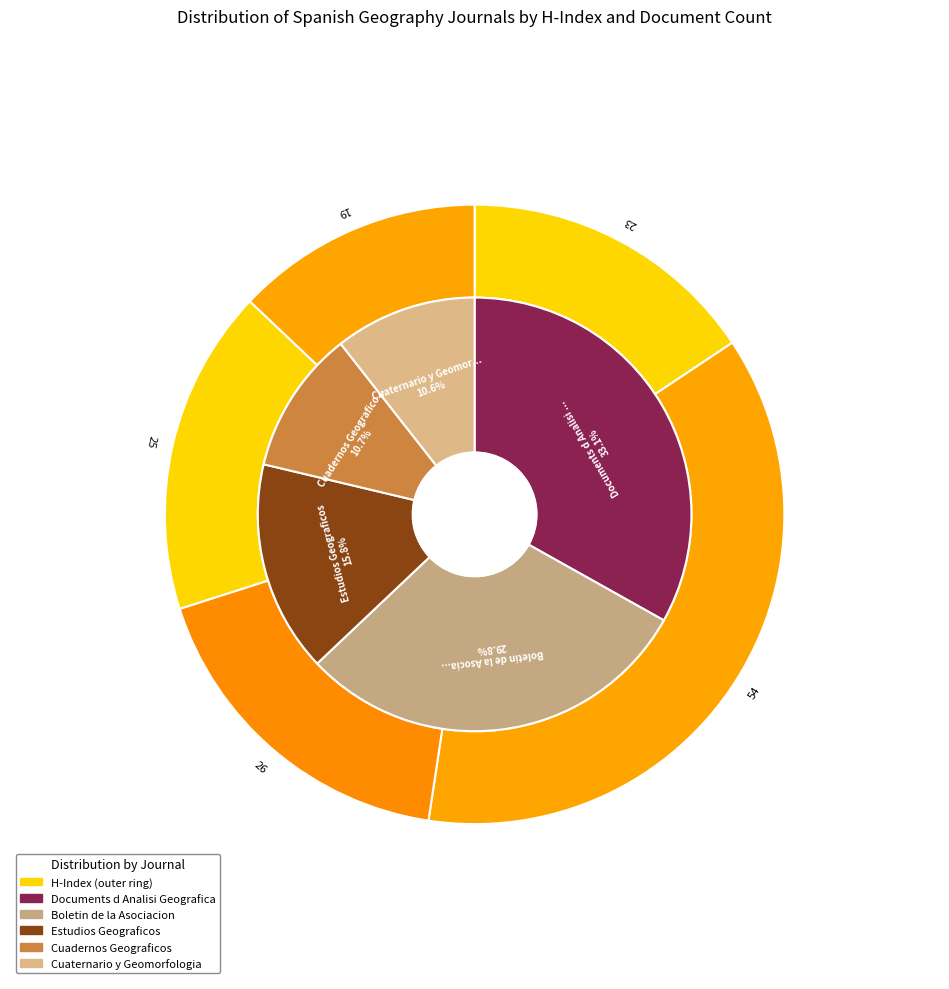

How many segments does this pie chart have?

5